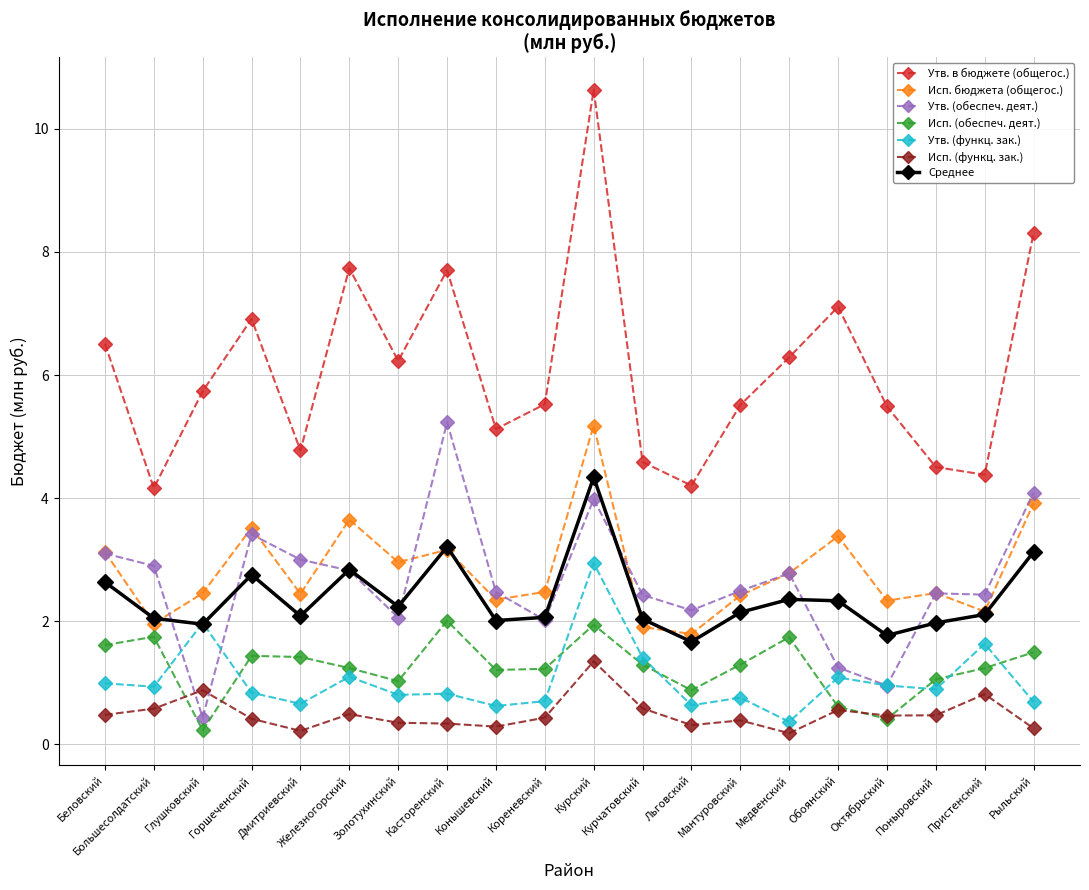

True or false: Исп. бюджета (общегос.) has a value of 2.5 at Поныровский.

True